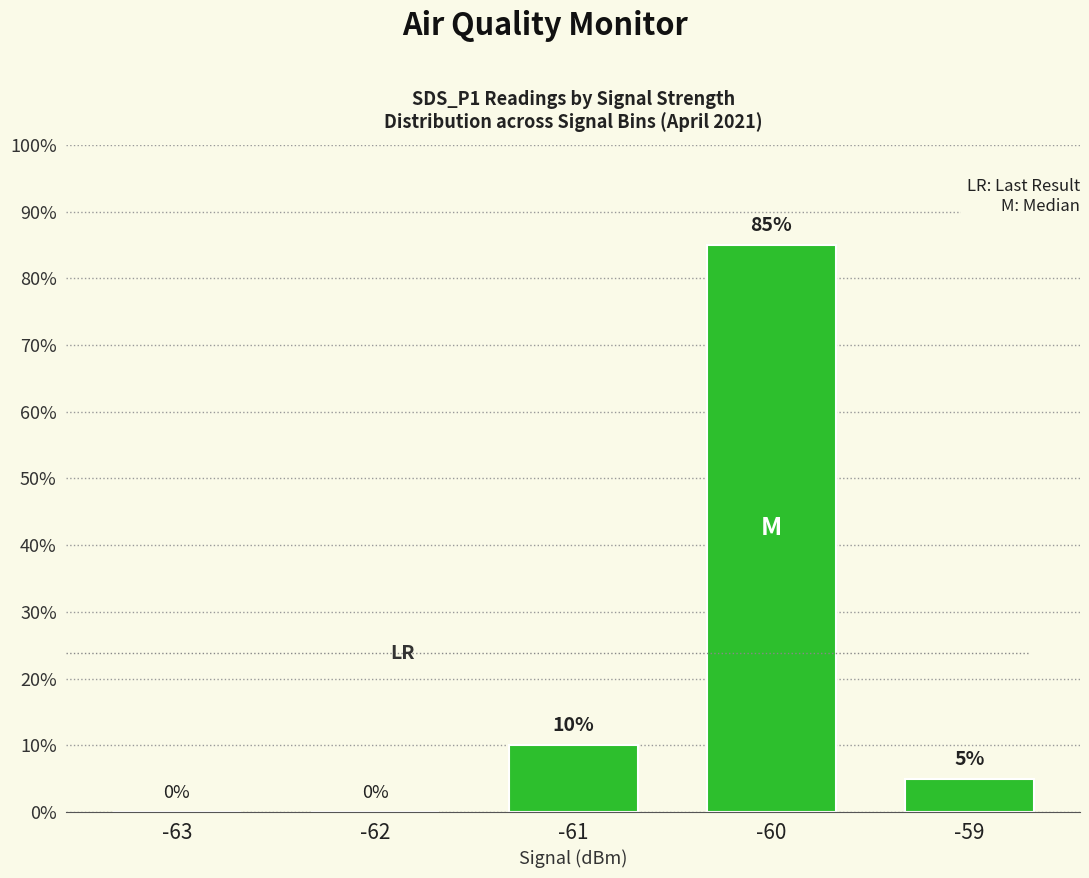

Which category has the lowest value across all series?

-63